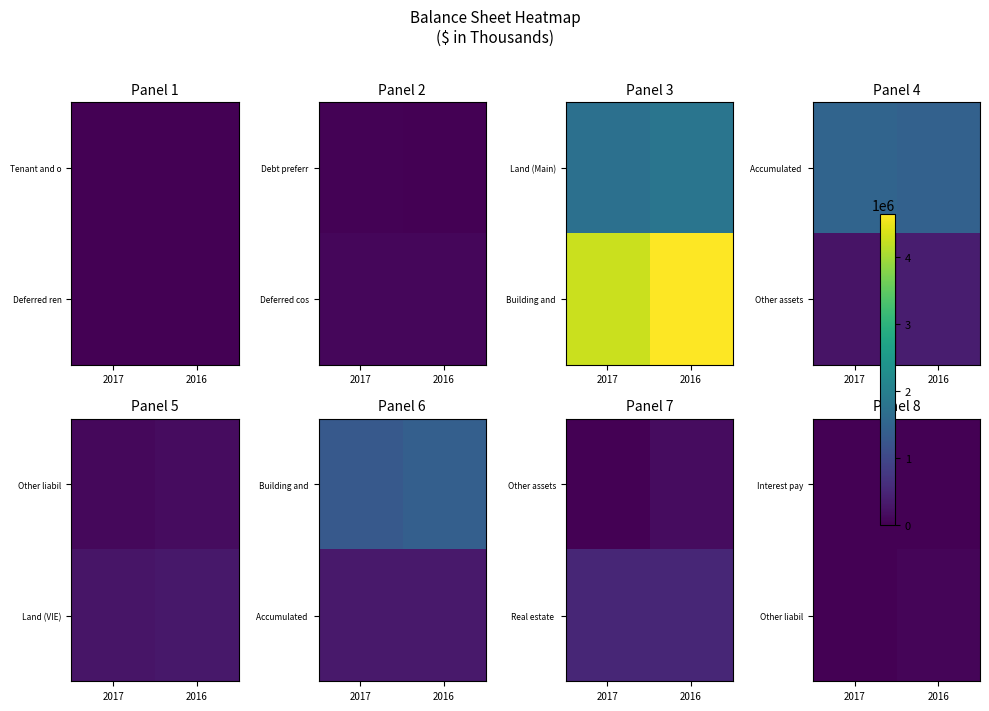

Is it true that Interest pay equals 2800 at 2017?

False